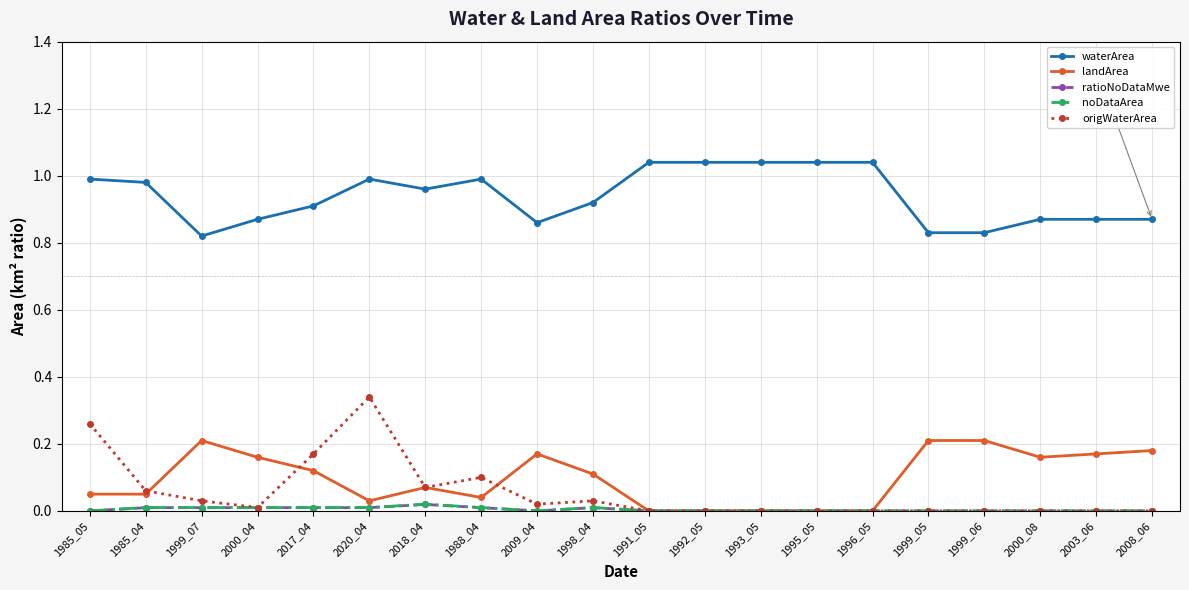

Which category has the highest value in the origWaterArea series?

2020_04